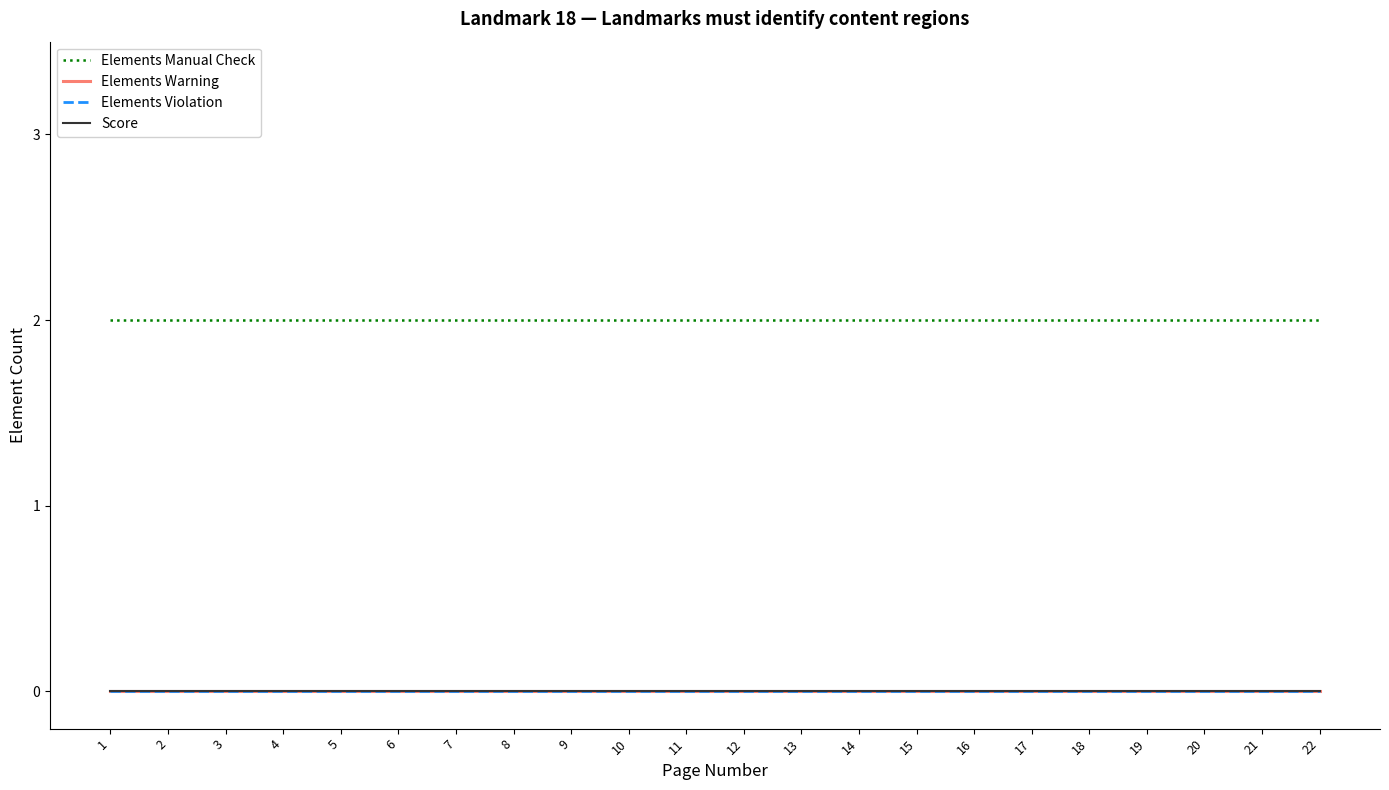

Does the chart have visible grid lines?

No